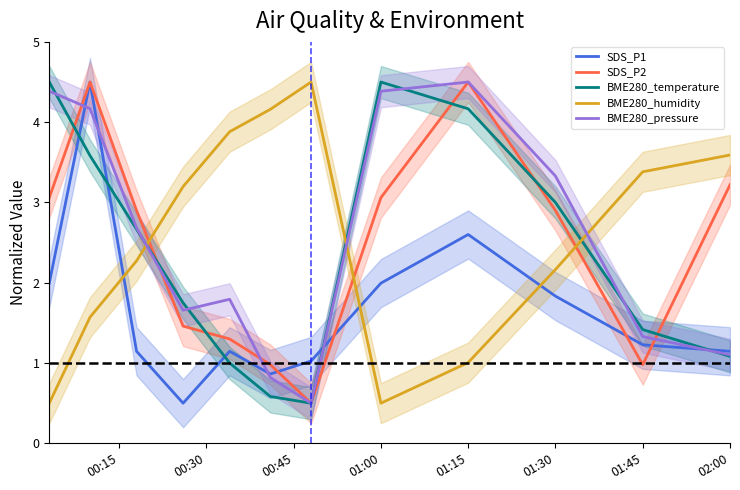

Is it true that BME280_pressure equals 1.1 at 02:00?

True